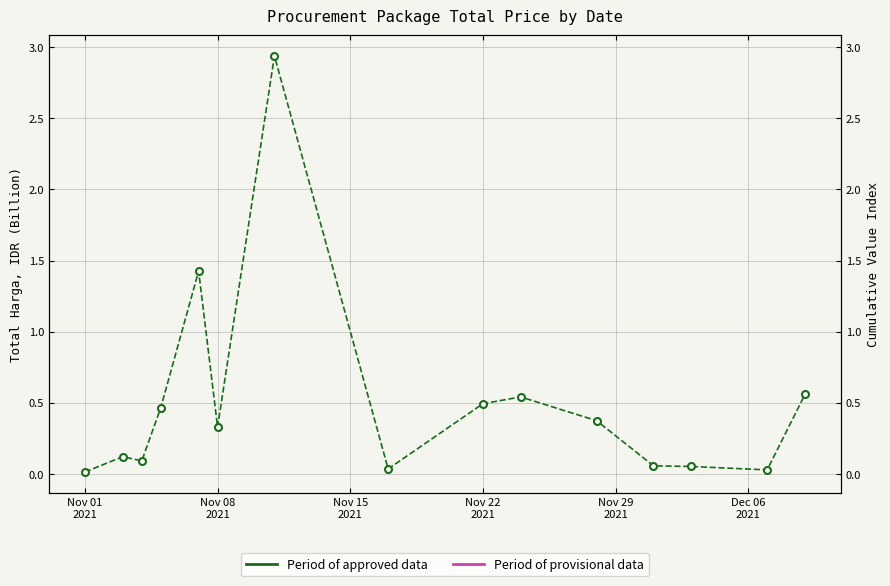

Does the chart have visible grid lines?

Yes